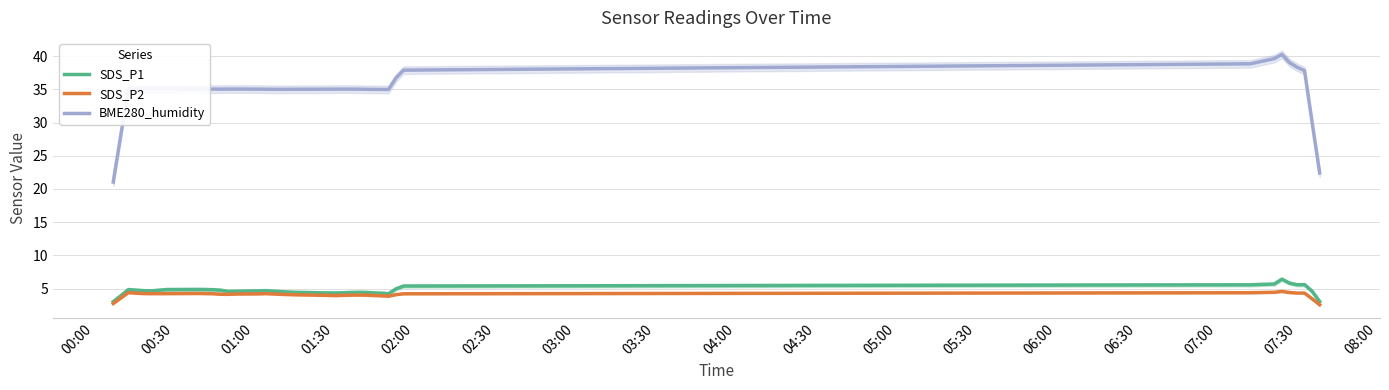

True or false: SDS_P2 and BME280_humidity cross at least once.

False